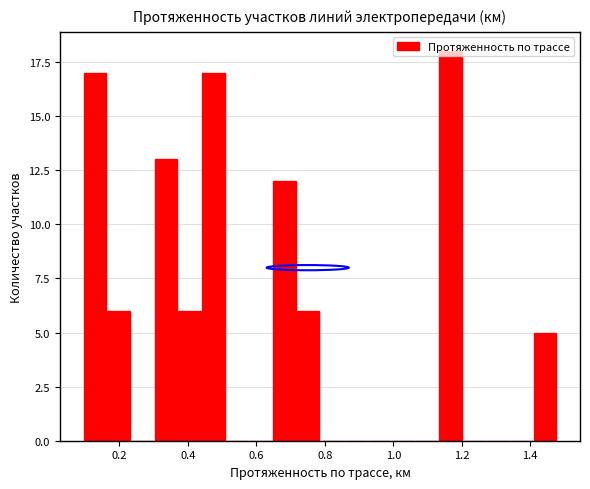

Read against the x-axis, roughly where is the centre of the tallest bar?

1.16